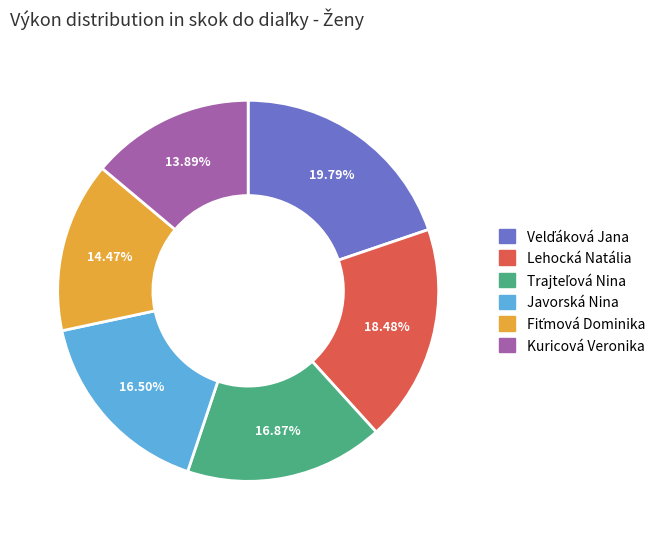

Combined, do Lehocká Natália and Javorská Nina account for over 50%?

No